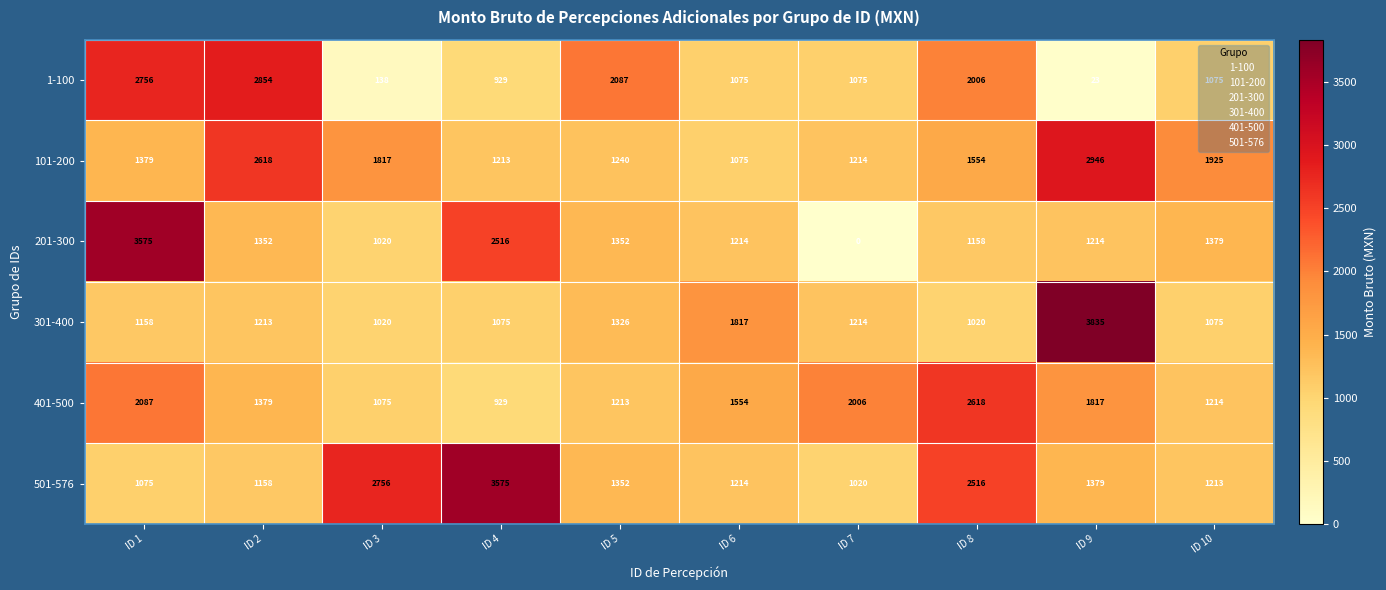

What is the total value across all series at ID 5?

8570